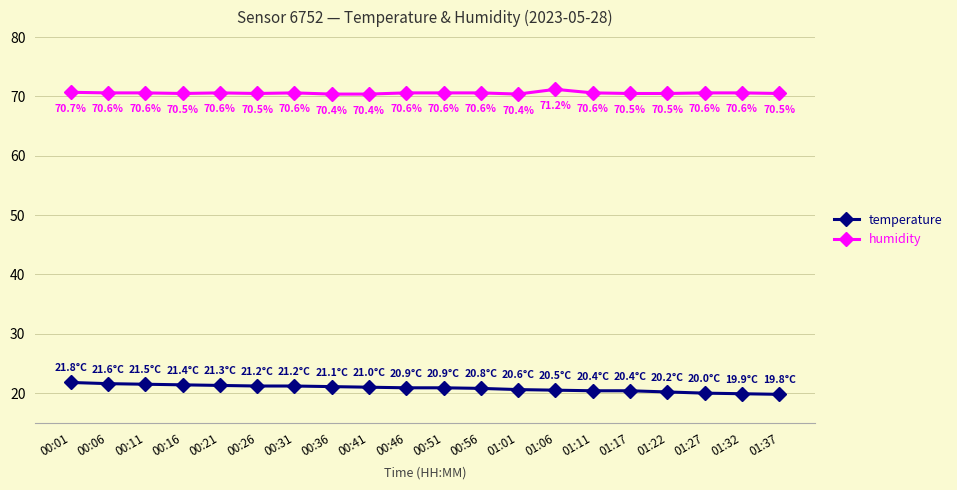

True or false: temperature has a value of 20.2 at 01:22.

True